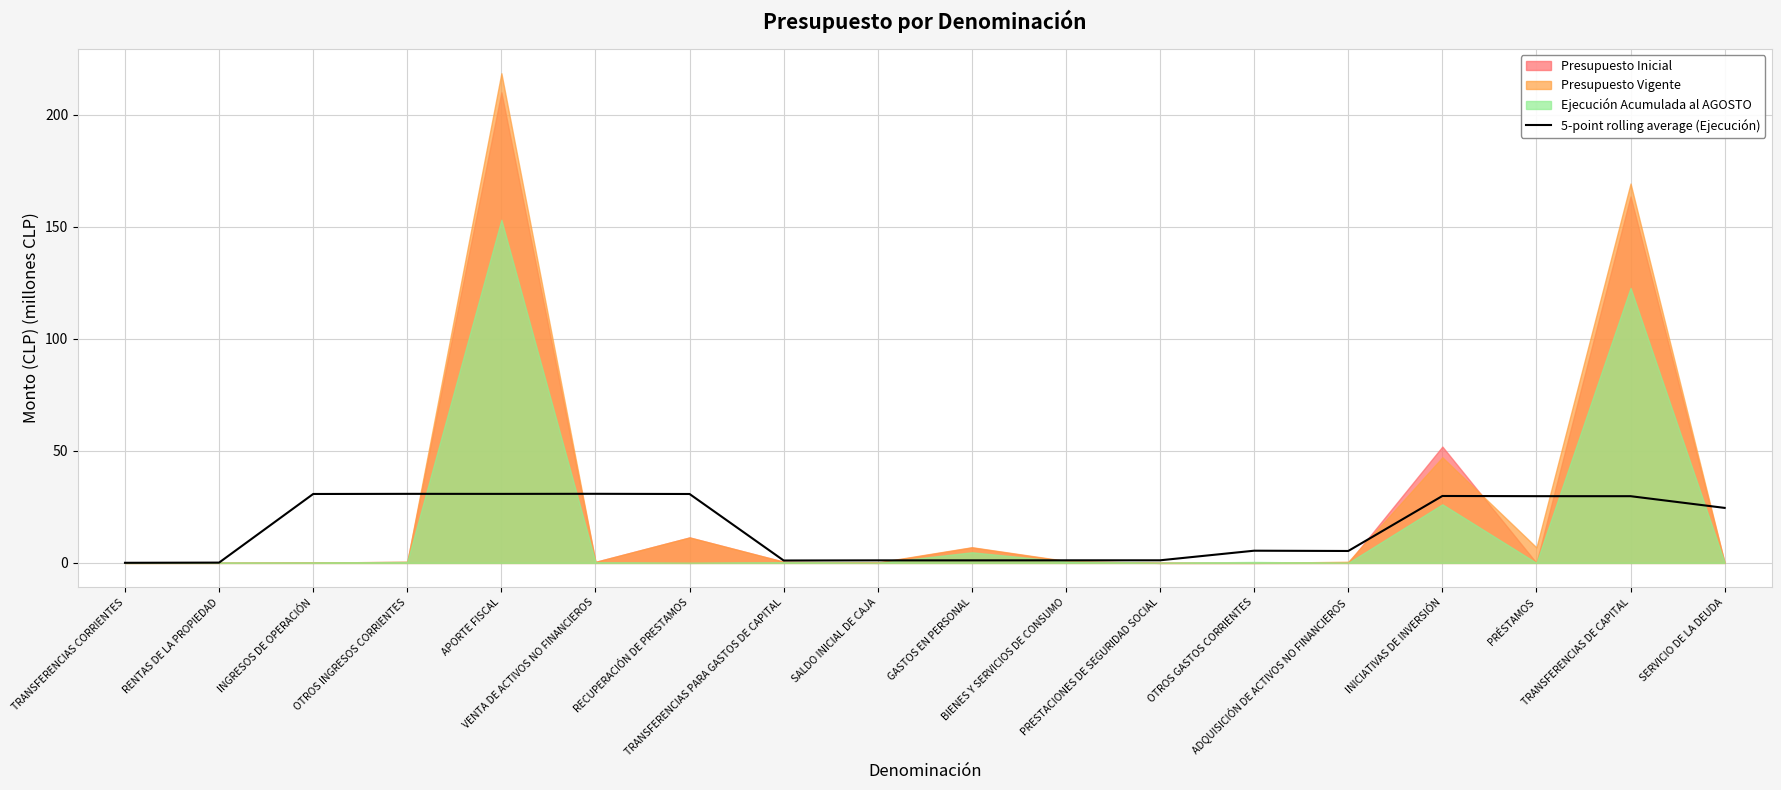

Reading right to left, transcribe all the data shown in this chart.

24.5	29.8	29.8	29.8	5.3	5.4	1.2	1.2	1.1	1.1	1.1	30.7	30.8	30.8	30.8	30.7	0.1	0.0